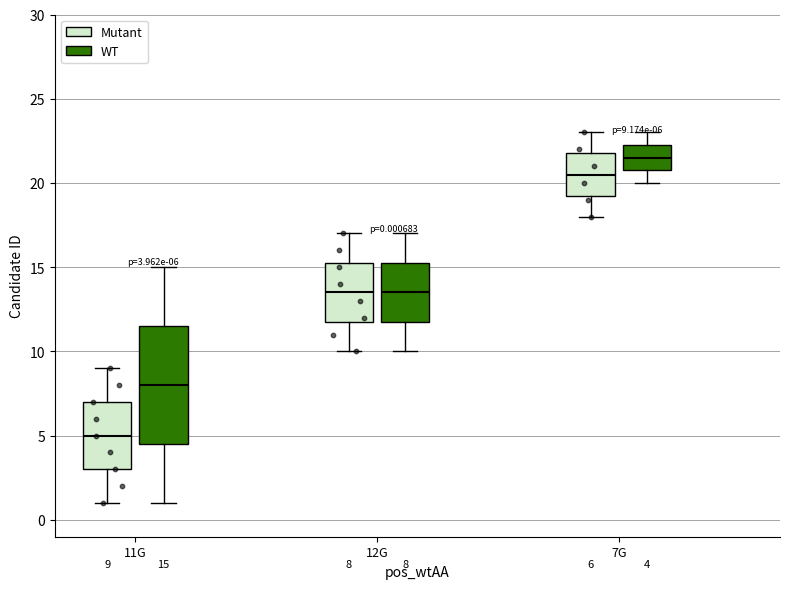

Which box's median line is the highest?

7G (WT)